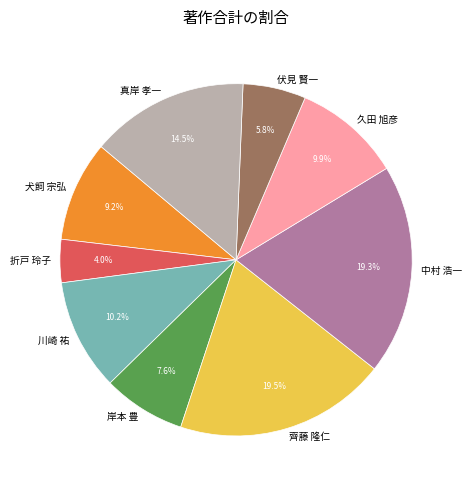

How many segments does this pie chart have?

9